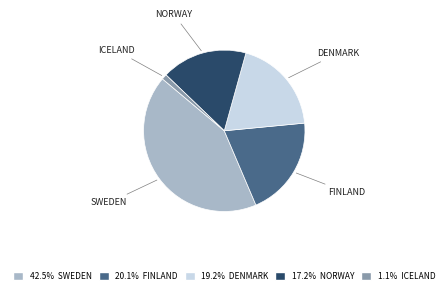

Is there a majority slice in this chart?

No